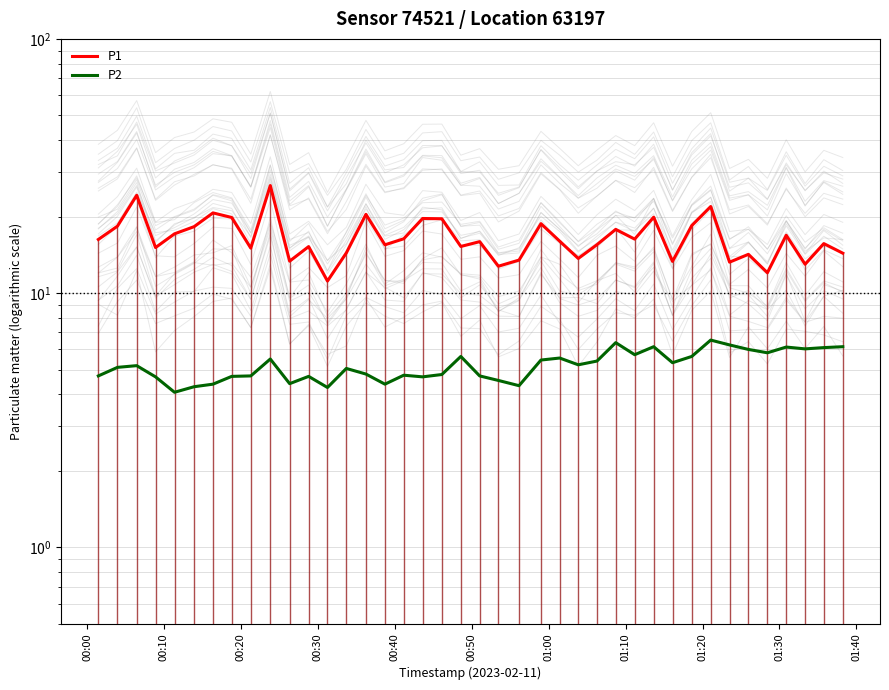

True or false: P2 and P1 cross at least once.

False